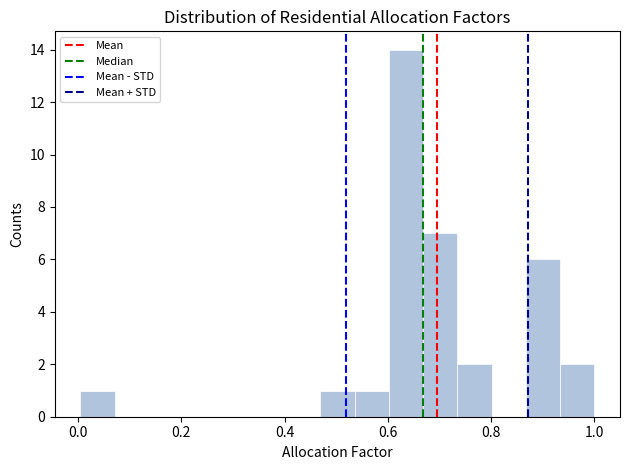

Around what value on the x-axis is the tallest bar? Give the approximate position of its centre, as read against the axis.

0.64